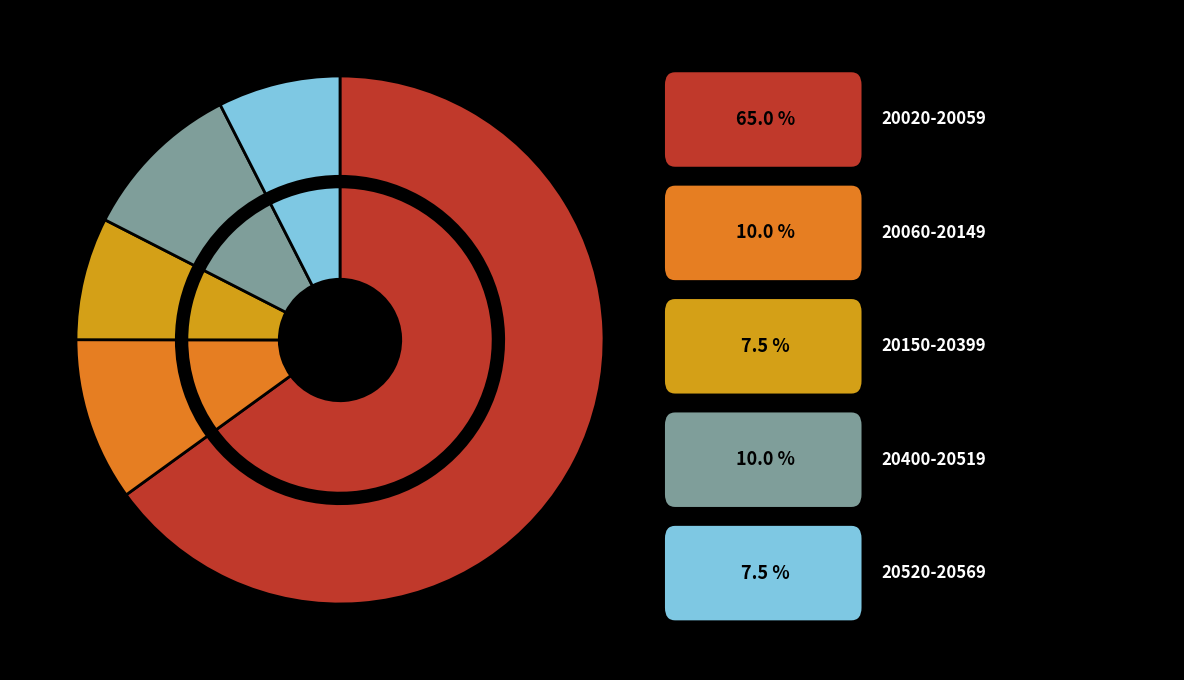

Does 20031 represent more than half of the total?

No